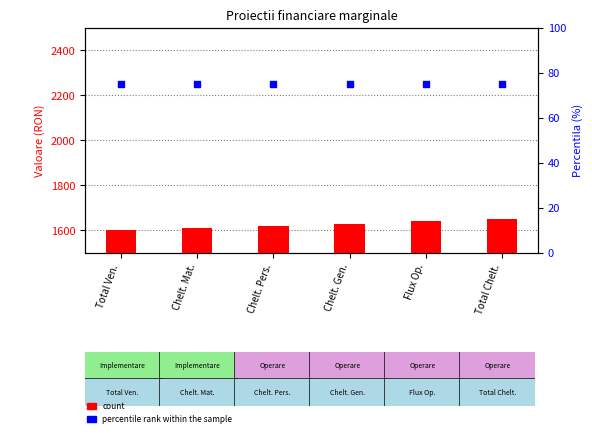

What is the value of the percentile rank within the sample bar at the 3rd from the left?

75